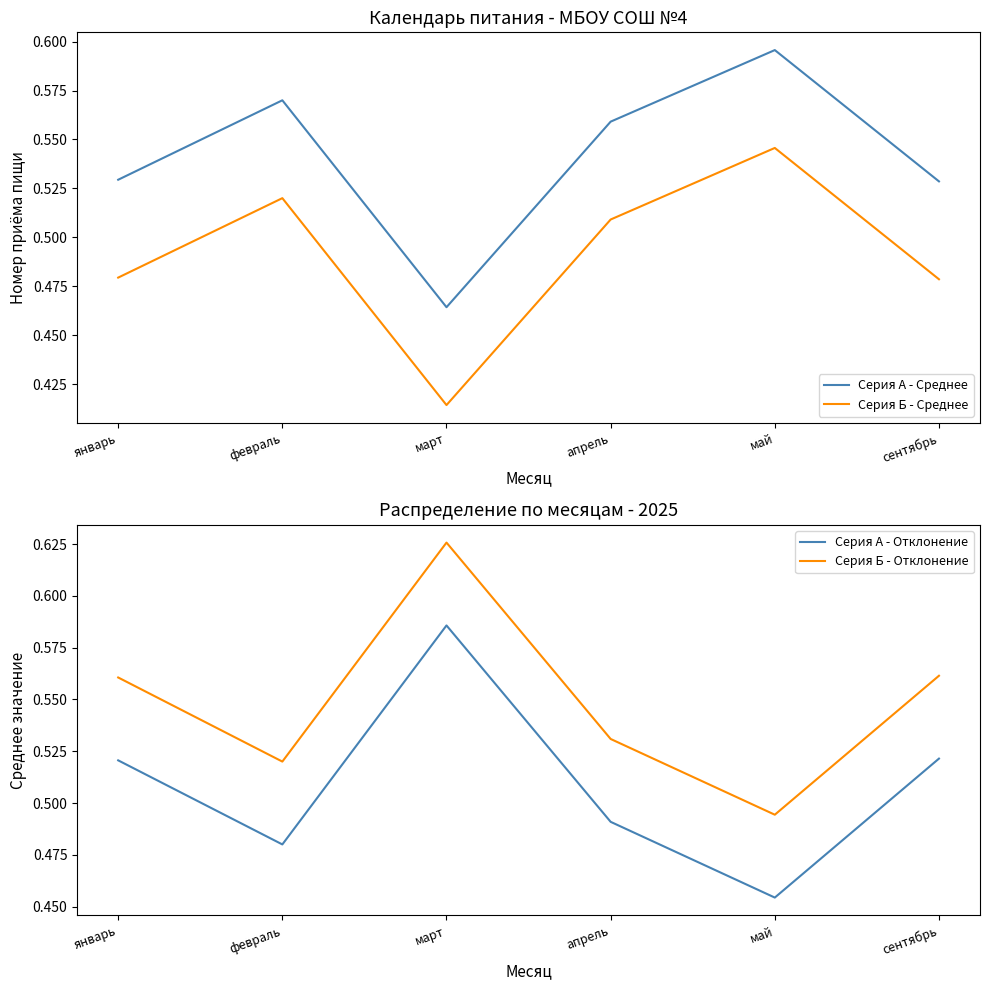

Between март and сентябрь, which is larger?

сентябрь